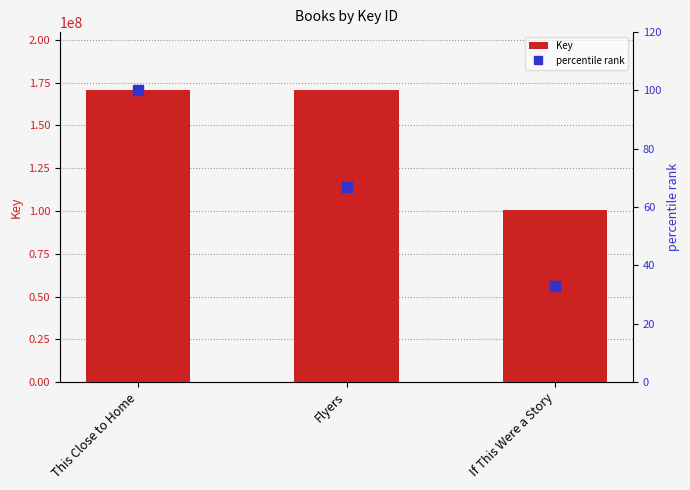

How many groups of bars are there?

3